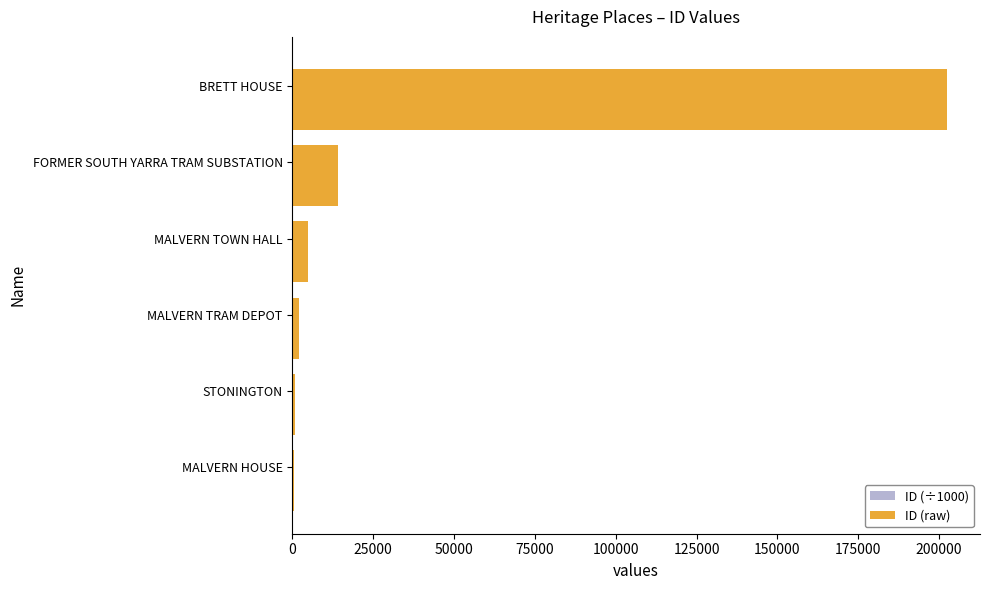

Which series has the largest total across all categories?

ID (raw)